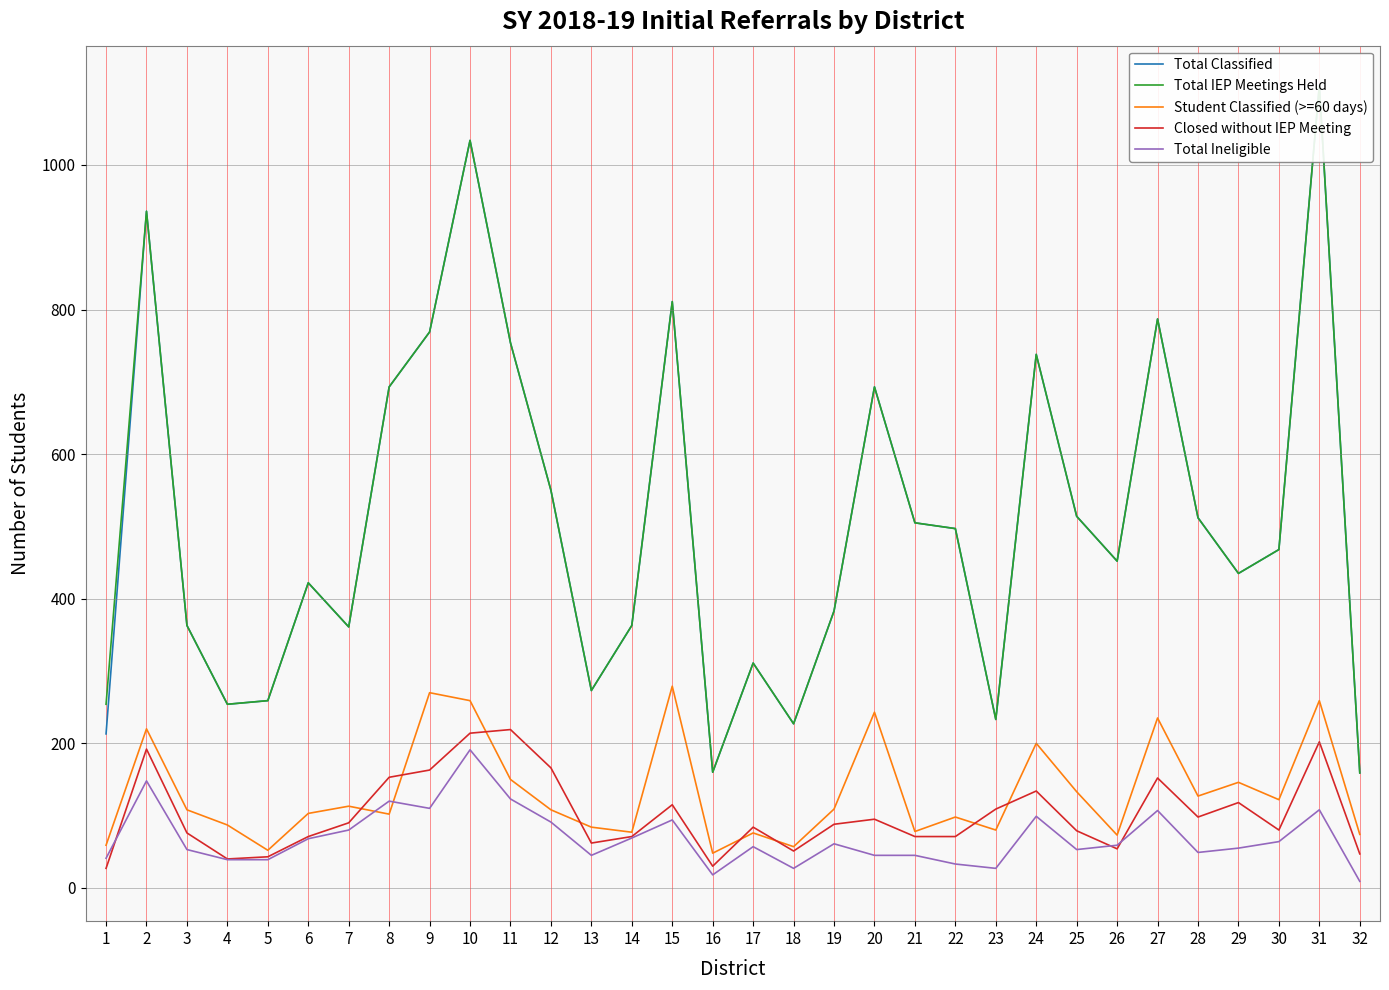

True or false: Total IEP Meetings Held has more than 1 points higher than both neighbors.

True